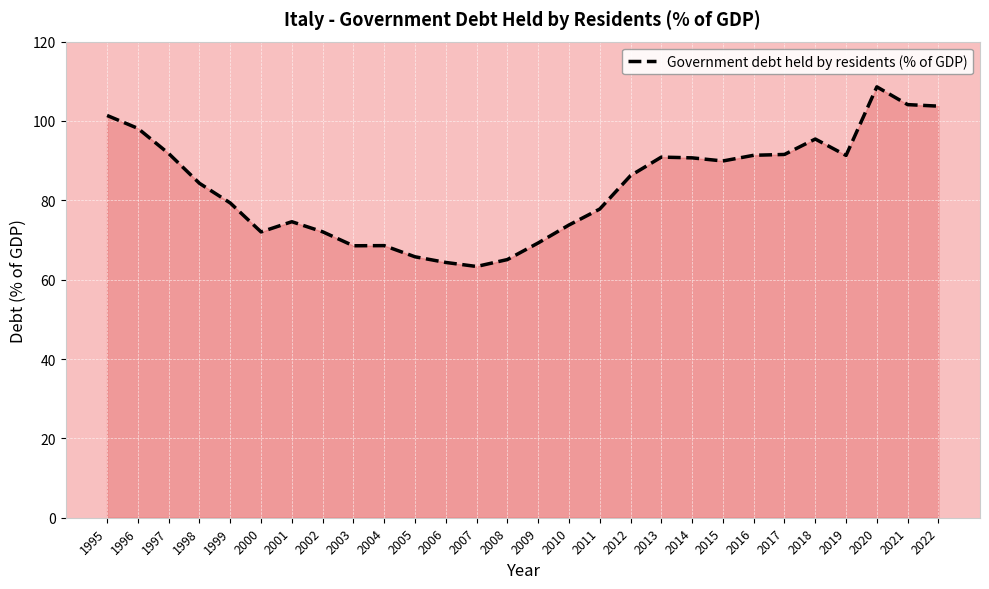

What is the maximum value shown in the chart?

108.6